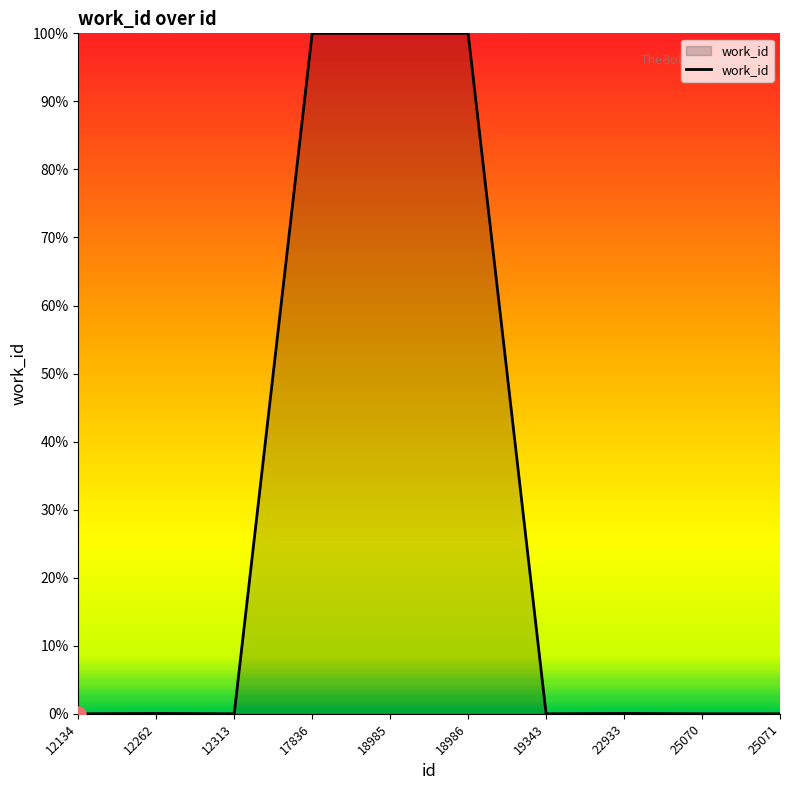

What is the change in value from 12313 to 17836?

+100.0